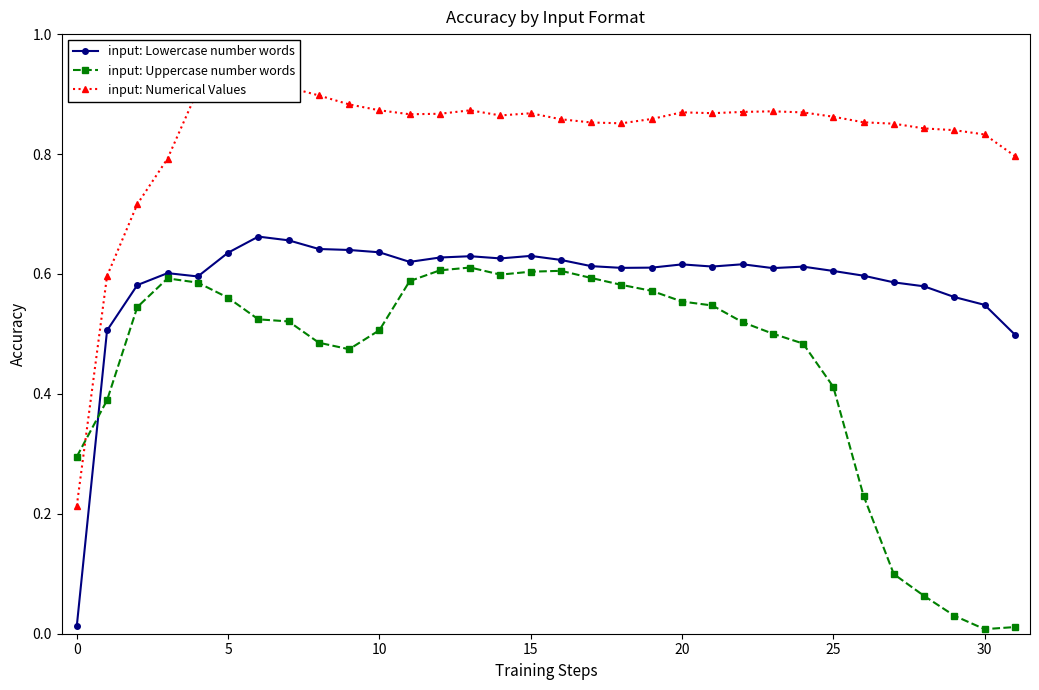

At how many categories does at least one series exceed 0?

32